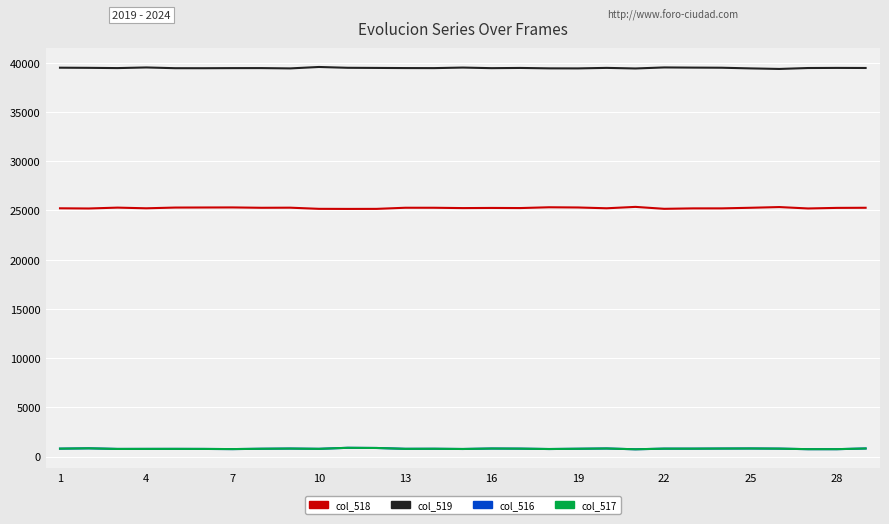

True or false: col_516 and col_518 cross at least once.

False